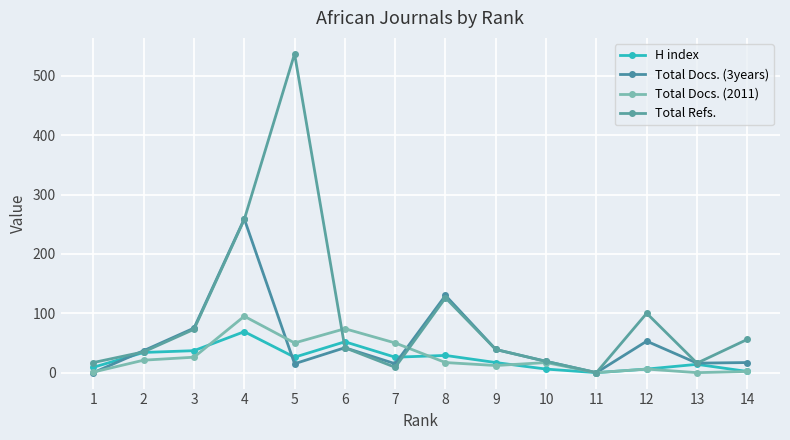

List the labels in order of Total Docs. (3years) value, largest first.

4, 8, 3, 12, 6, 9, 2, 10, 14, 13, 5, 7, 1, 11